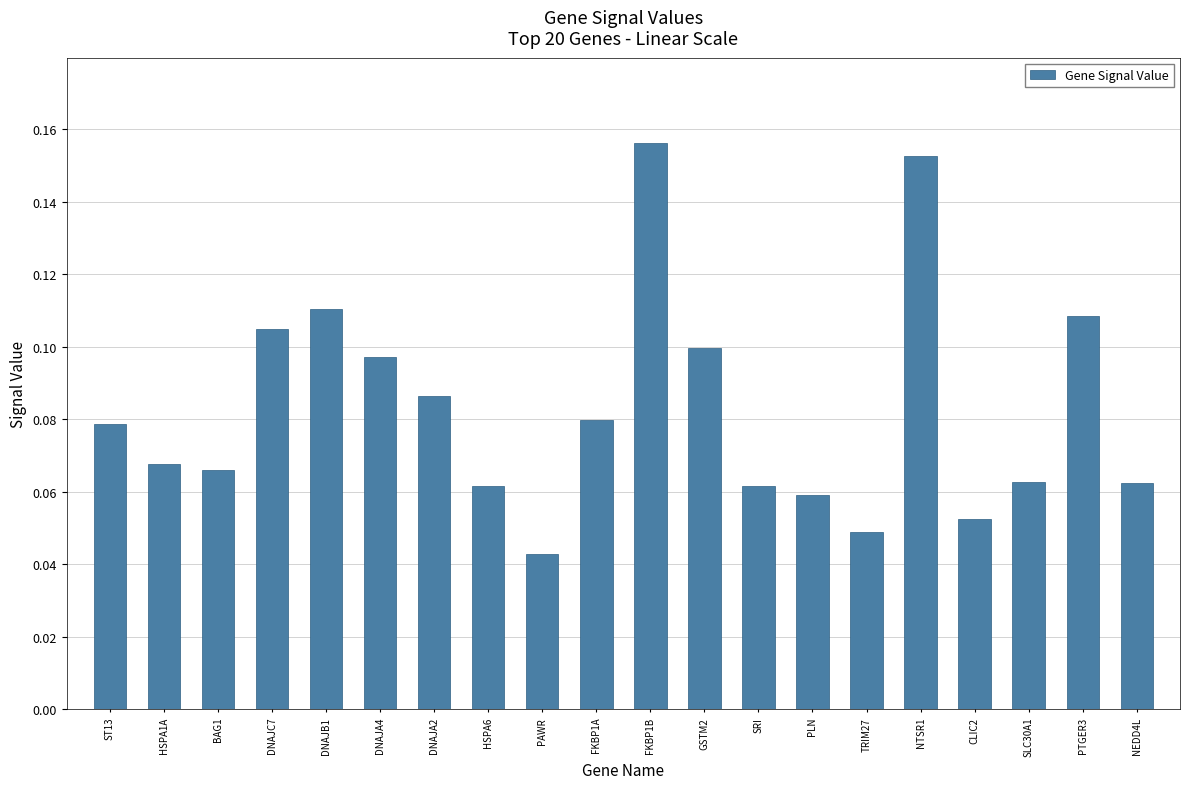

The value at NEDD4L is 0.1. True or false?

True